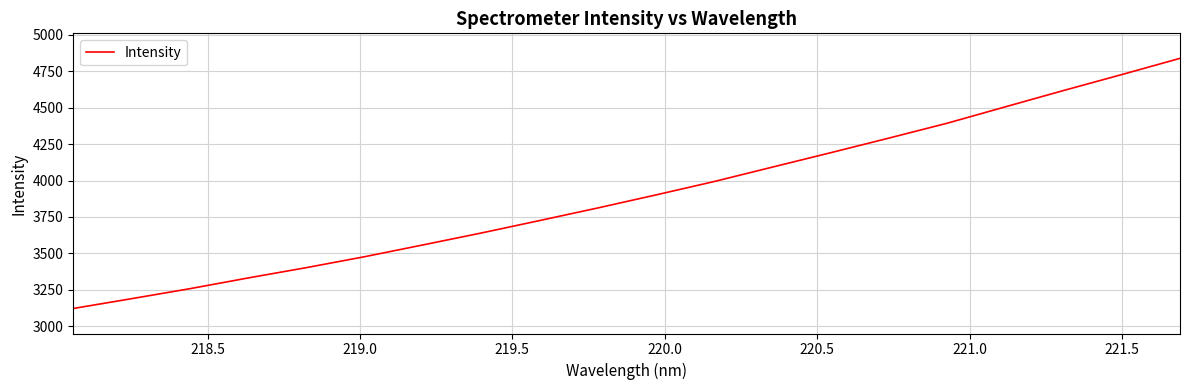

What is the sum of all values?

78060.5